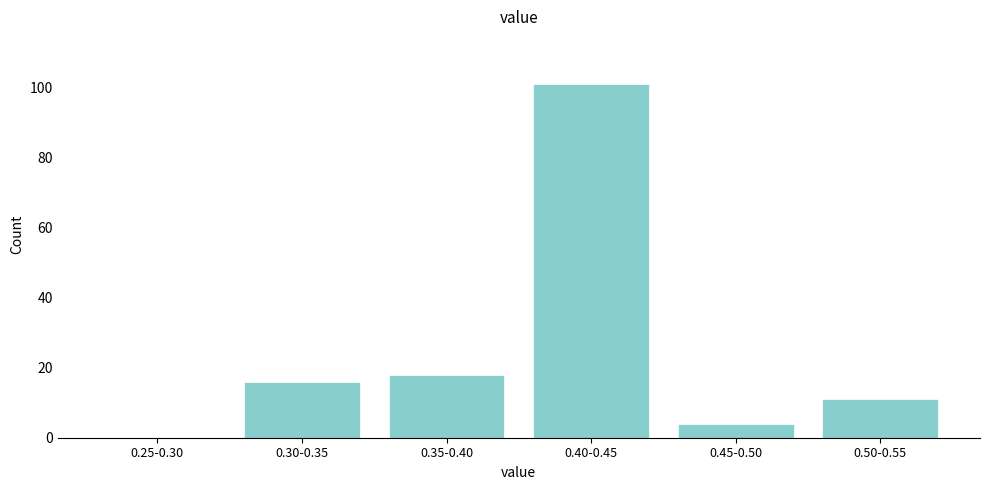

Reading right to left, list all the values displayed in this chart.

0.50-0.55=11	0.45-0.50=4	0.40-0.45=101	0.35-0.40=18	0.30-0.35=16	0.25-0.30=0